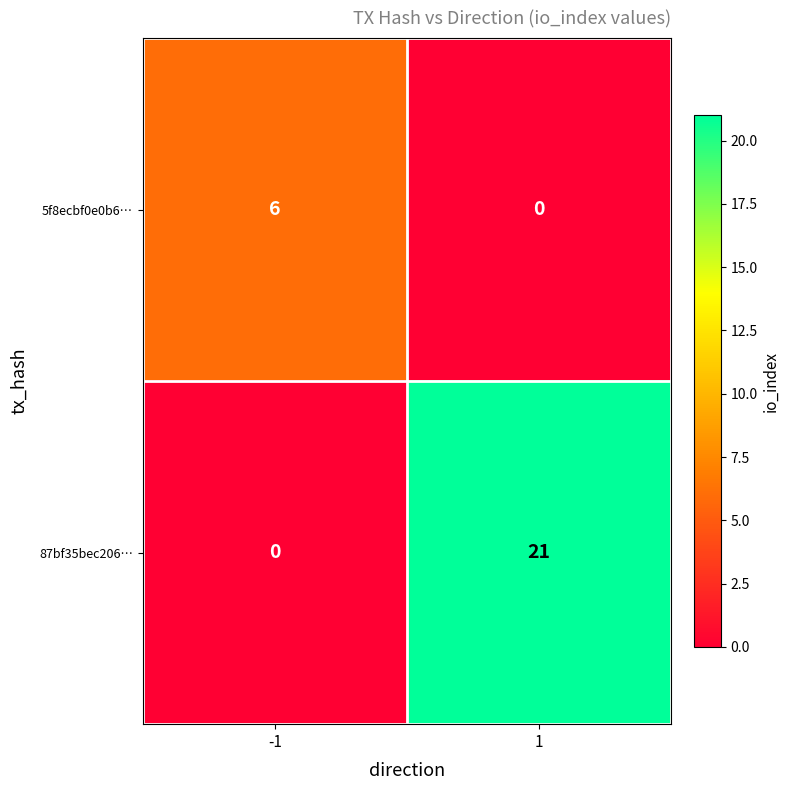

Reading left to right, extract all data points from this chart.

5f8ecbf0e0b6…: -1=6	1=0
87bf35bec206…: -1=0	1=21